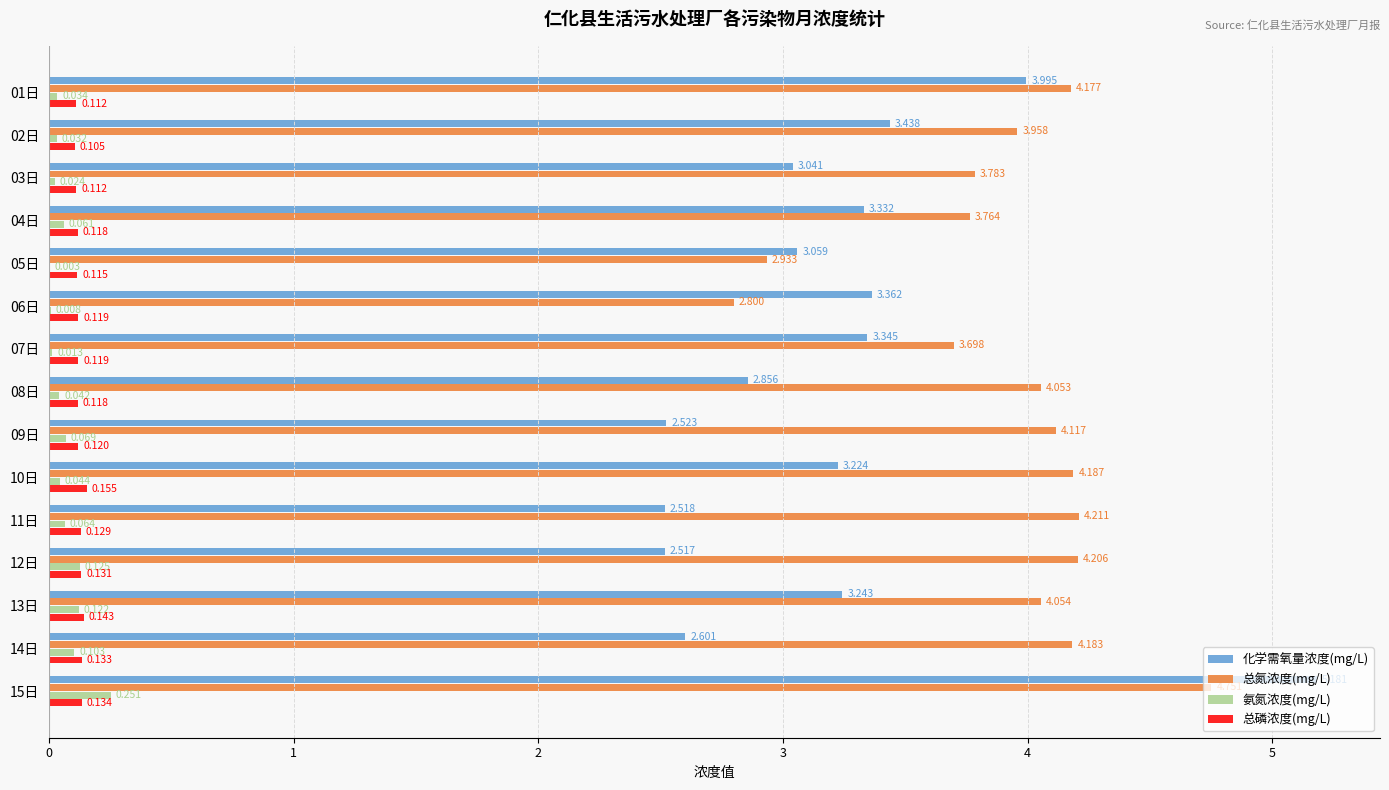

Is the value of 化学需氧量浓度(mg/L) at 02日 greater than the value of 总磷浓度(mg/L) at 14日?

Yes